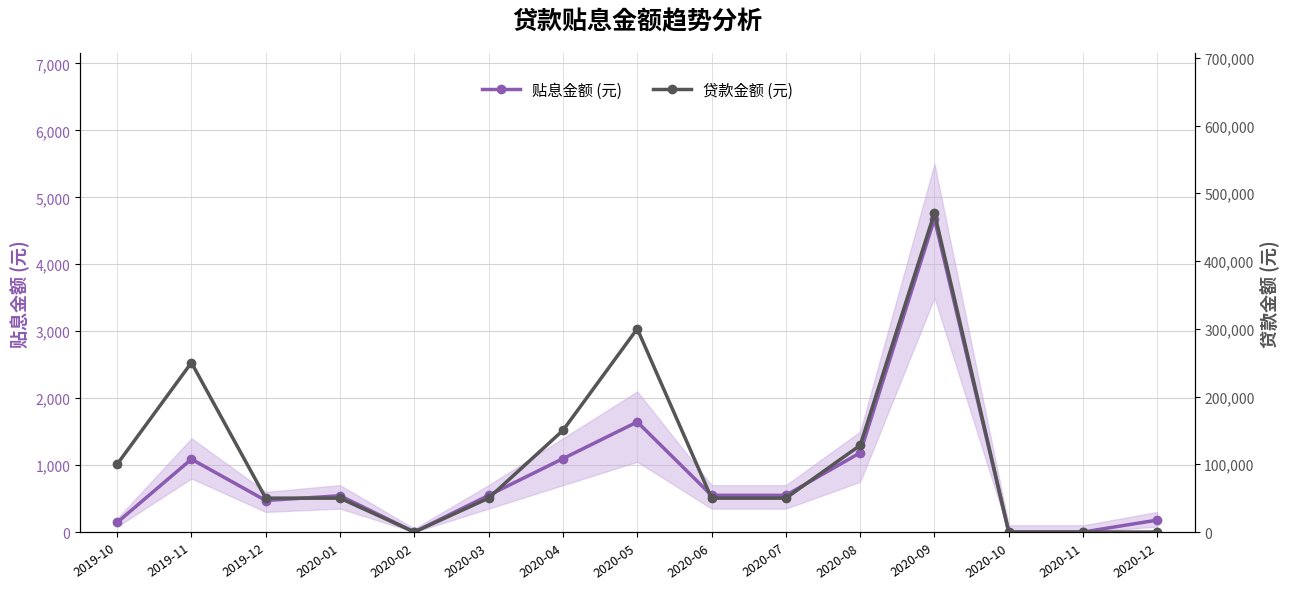

Where is the first local maximum for 贷款金额 (元)?

2019-11